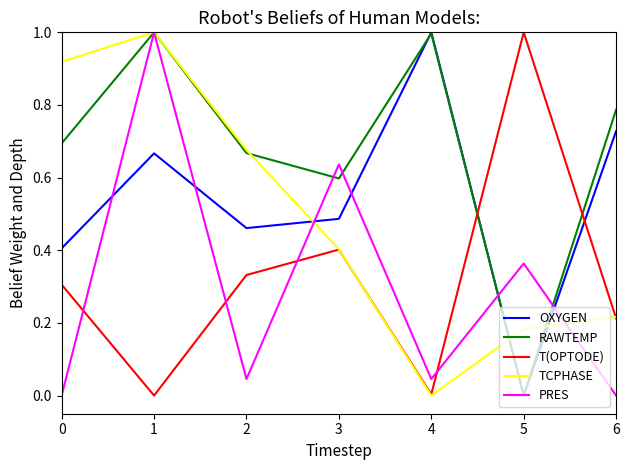

What are all the series names shown in the legend?

OXYGEN, RAWTEMP, T(OPTODE), TCPHASE, PRES